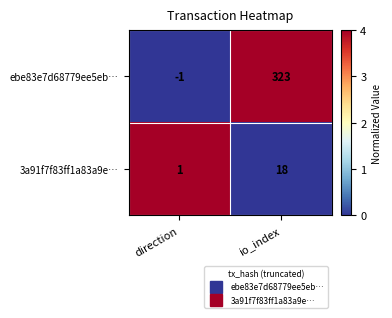

The value of ebe83e7d68779ee5eb… at io_index is 215. True or false?

False